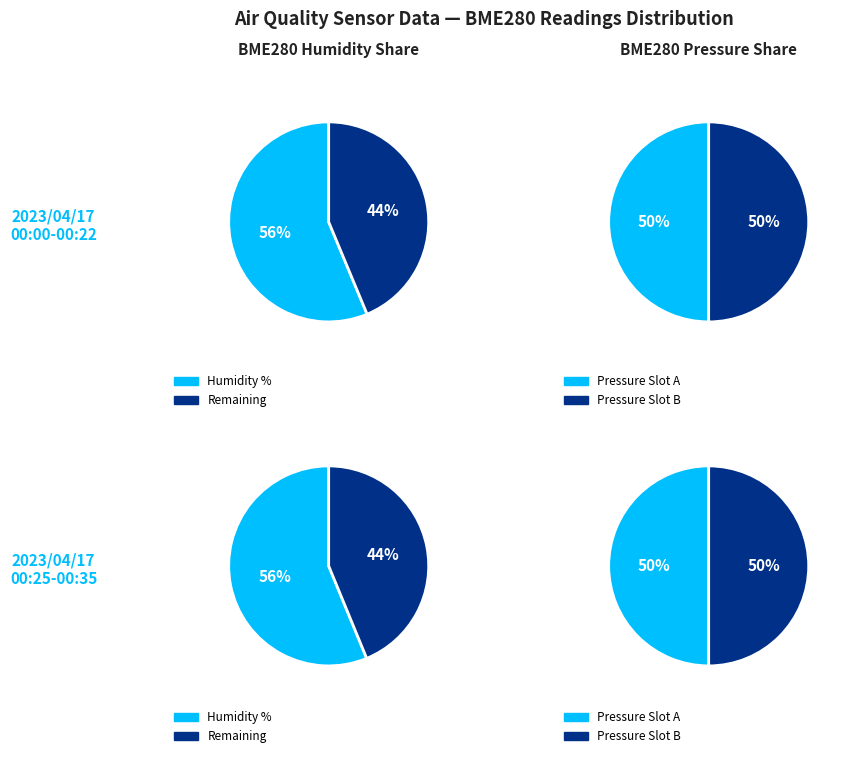

Between 00:05 and 00:30, which is larger?

00:05